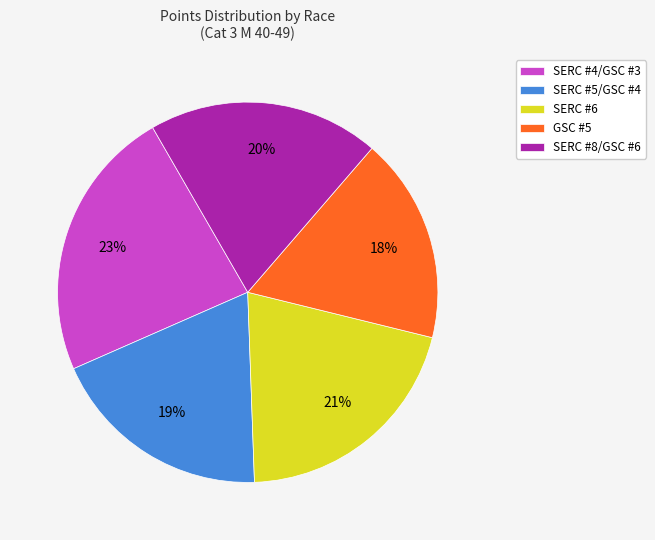

Which category has the smallest portion of the pie?

GSC #5